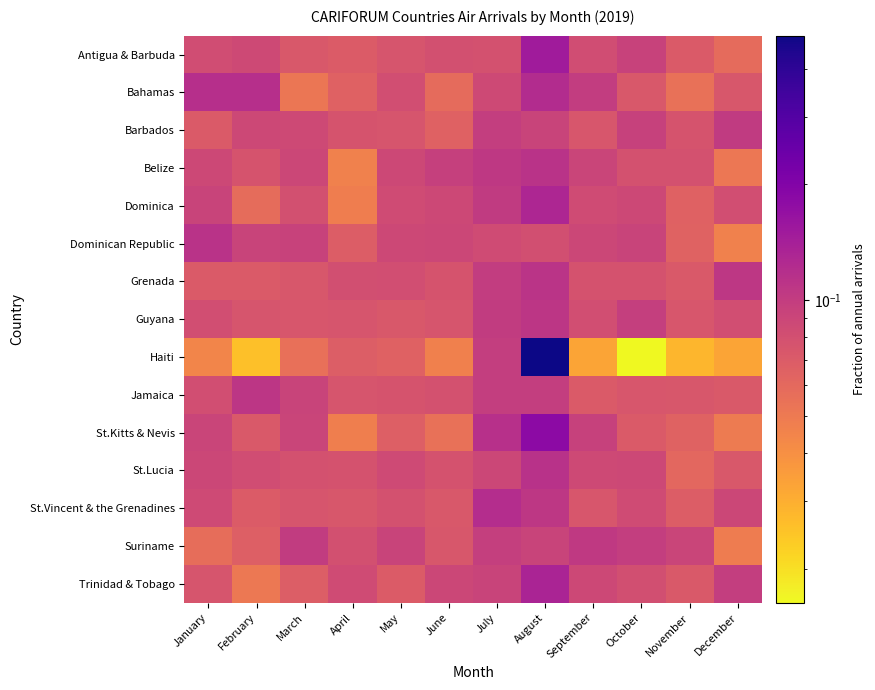

Rank the series by their maximum value, from highest to lowest.

Haiti, St.Kitts & Nevis, Antigua & Barbuda, Trinidad & Tobago, Dominica, Bahamas, St.Vincent & the Grenadines, St.Lucia, Belize, Dominican Republic, Grenada, Jamaica, Guyana, Suriname, Barbados